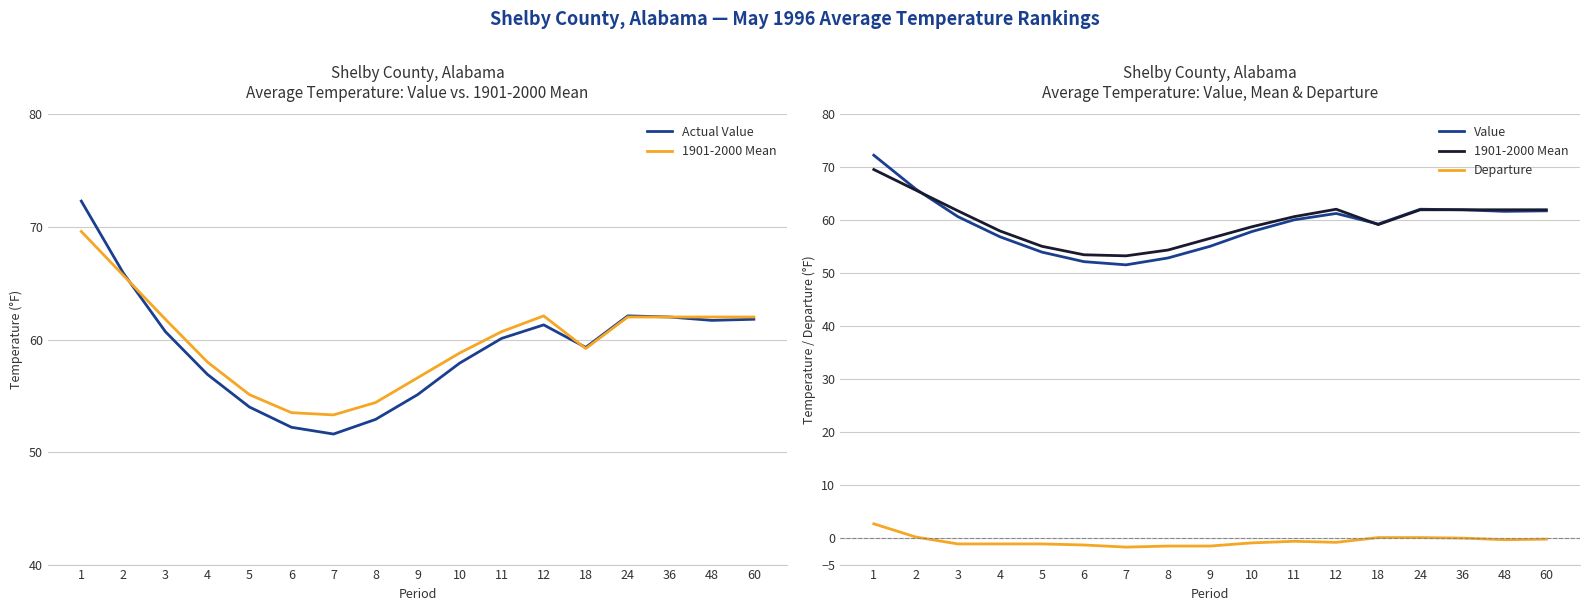

Reading left to right, list all the values displayed in this chart.

Actual Value: 1=72.3	2=65.9	3=60.7	4=56.9	5=54.0	6=52.2	7=51.6	8=52.9	9=55.1	10=57.9	11=60.1	12=61.3	18=59.3	24=62.1	36=62.0	48=61.7	60=61.8
1901-2000 Mean: 1=69.6	2=65.7	3=61.8	4=58.0	5=55.1	6=53.5	7=53.3	8=54.4	9=56.6	10=58.8	11=60.7	12=62.1	18=59.2	24=62.0	36=62.0	48=62.0	60=62.0
Value: 1=72.3	2=65.9	3=60.7	4=56.9	5=54.0	6=52.2	7=51.6	8=52.9	9=55.1	10=57.9	11=60.1	12=61.3	18=59.3	24=62.1	36=62.0	48=61.7	60=61.8
Departure: 1=2.7	2=0.2	3=-1.1	4=-1.1	5=-1.1	6=-1.3	7=-1.7	8=-1.5	9=-1.5	10=-0.9	11=-0.6	12=-0.8	18=0.1	24=0.1	36=0.0	48=-0.3	60=-0.2